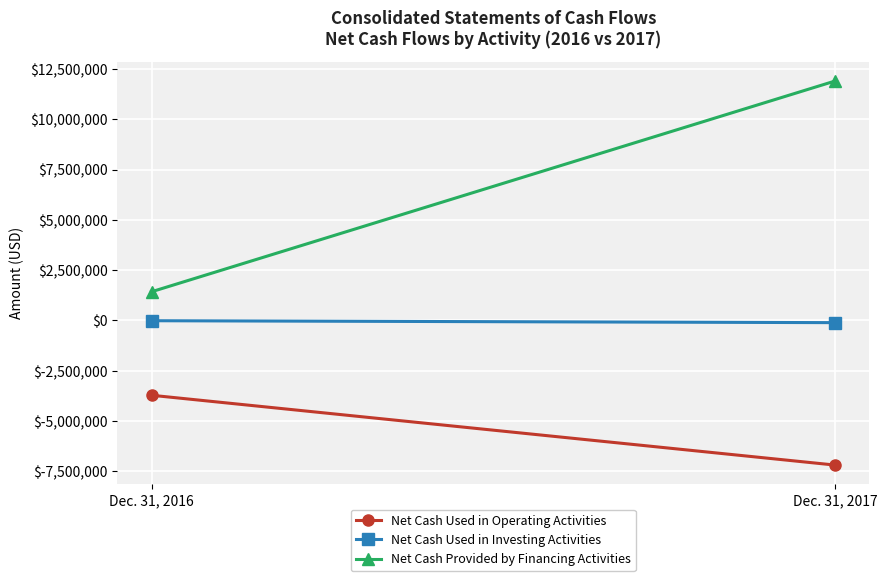

What is the average value of the Net Cash Provided by Financing Activities series?

6666143